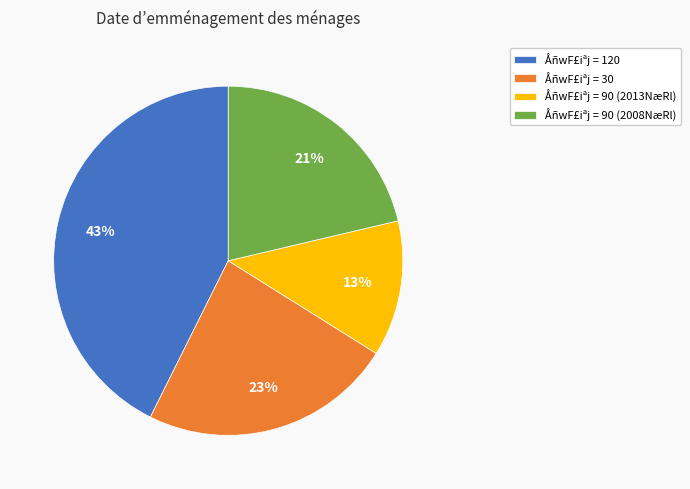

Is the sum of ÅñwF£iªj = 90 (2013NæRl) and ÅñwF£iªj = 90 (2008NæRl) greater than half?

No